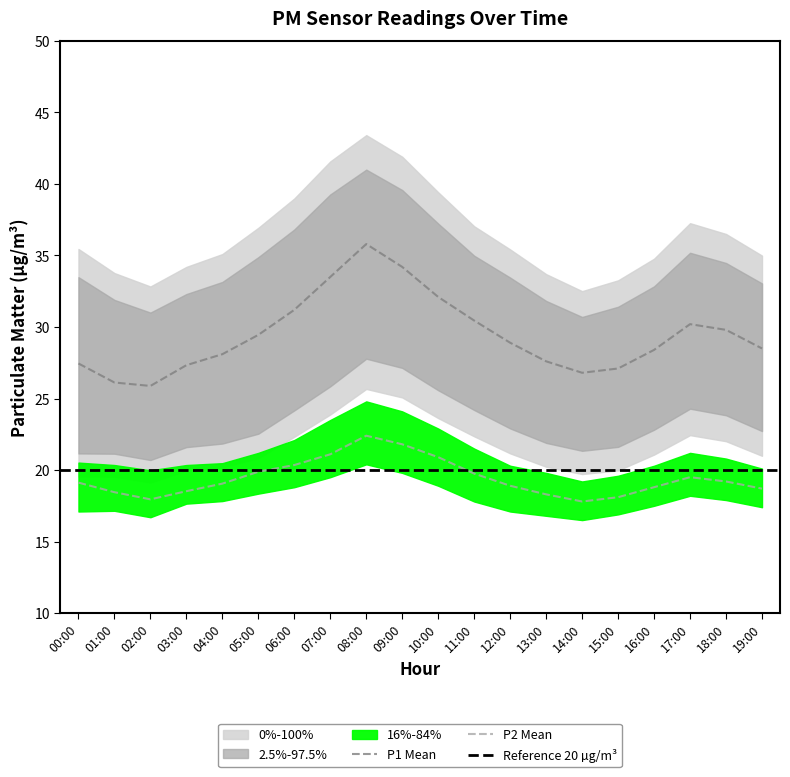

True or false: P2 Mean has a value of 19.5 at 17:00.

True